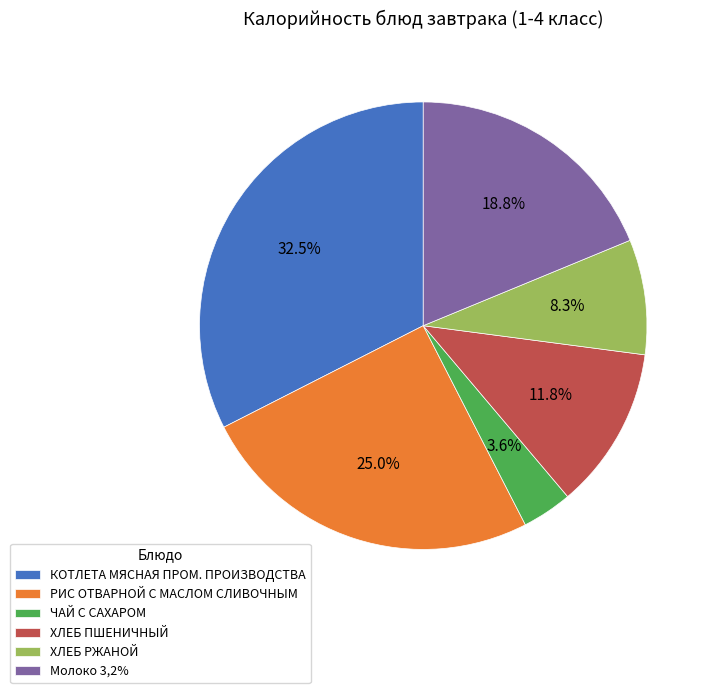

Rank the categories by value from lowest to highest.

ЧАЙ С САХАРОМ, ХЛЕБ РЖАНОЙ, ХЛЕБ ПШЕНИЧНЫЙ, Молоко 3,2%, РИС ОТВАРНОЙ С МАСЛОМ СЛИВОЧНЫМ, КОТЛЕТА МЯСНАЯ ПРОМ. ПРОИЗВОДСТВА